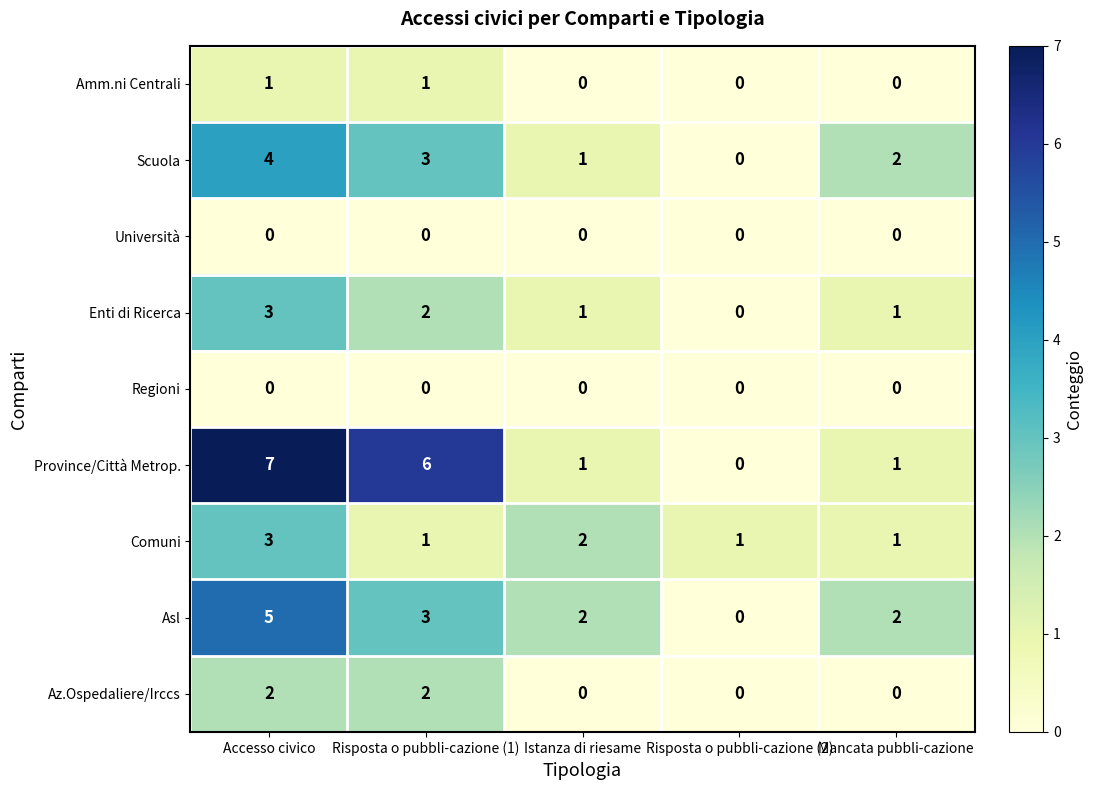

Which category has the highest value in the Asl series?

Accesso civico